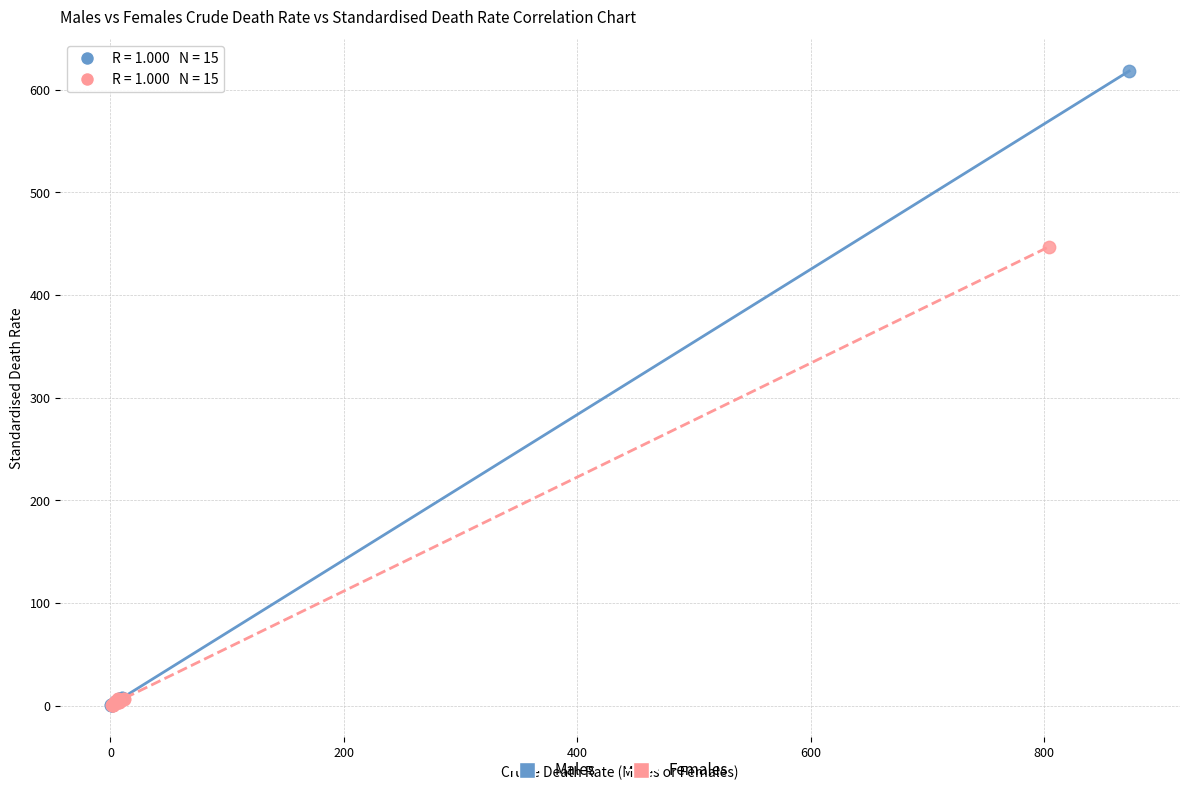

Which series contains the highest Y value?

Males